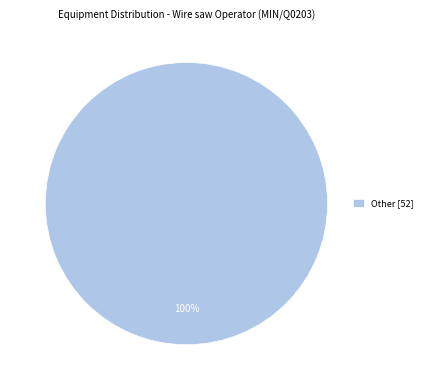

How many segments does this pie chart have?

1